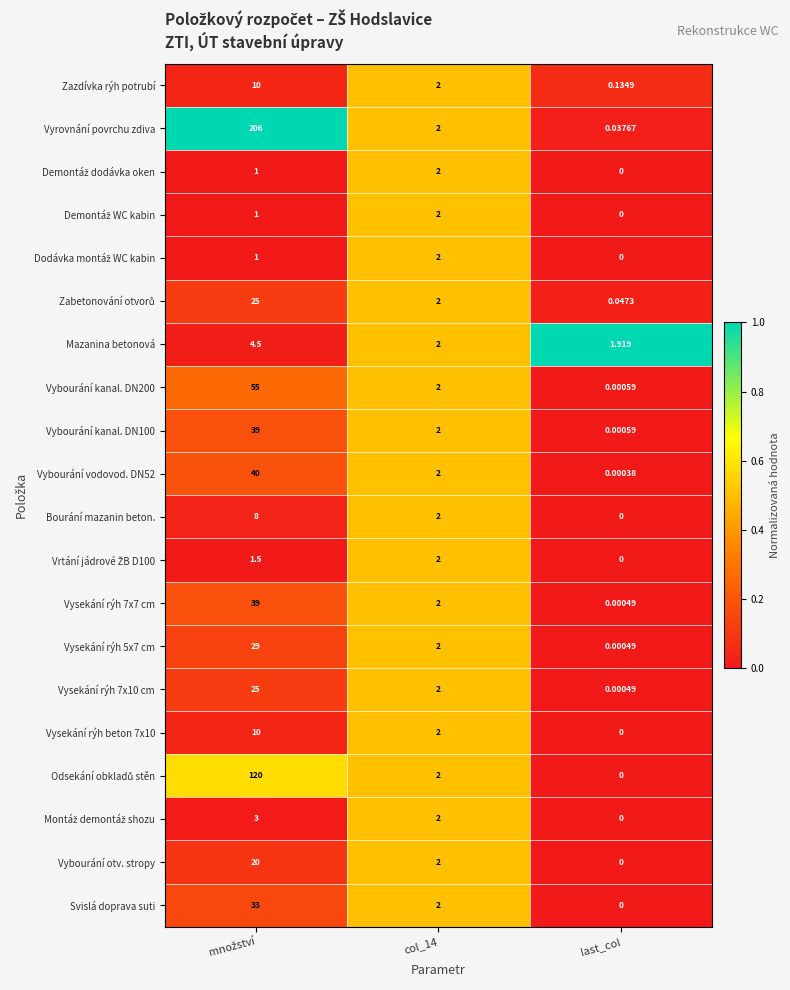

Which series has the widest spread of values?

Vyrovnání povrchu zdiva